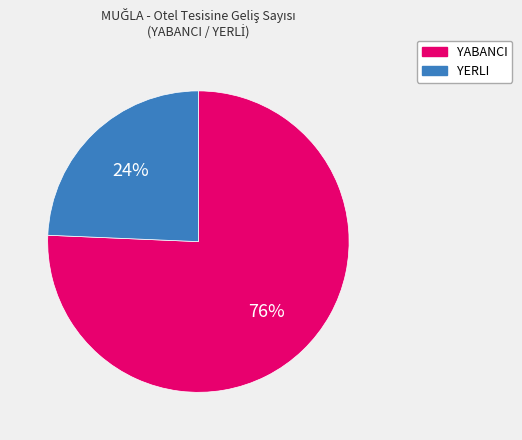

To the nearest percent, what is the average slice percentage?

50%